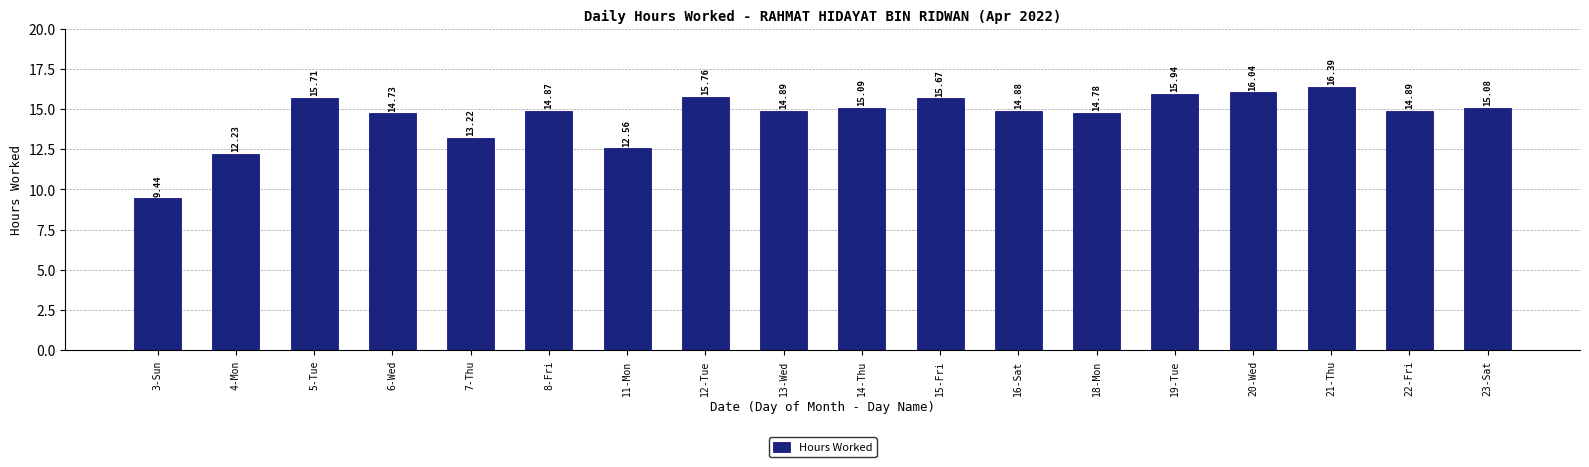

Reading left to right, extract all data points from this chart.

9.4	12.2	15.7	14.7	13.2	14.9	12.6	15.8	14.9	15.1	15.7	14.9	14.8	15.9	16.0	16.4	14.9	15.1